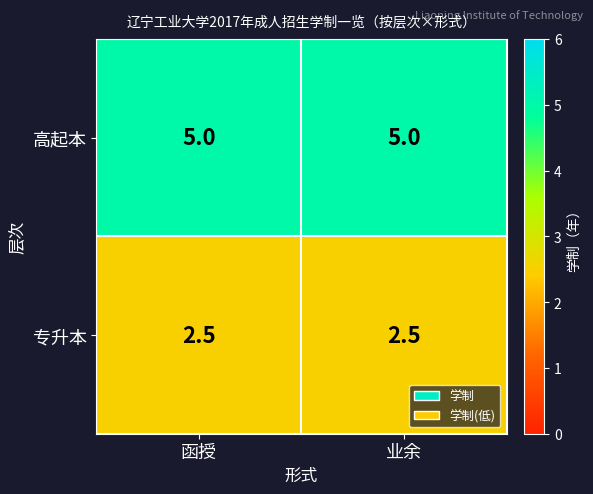

Rank the series at 函授 from lowest to highest value.

专升本, 高起本